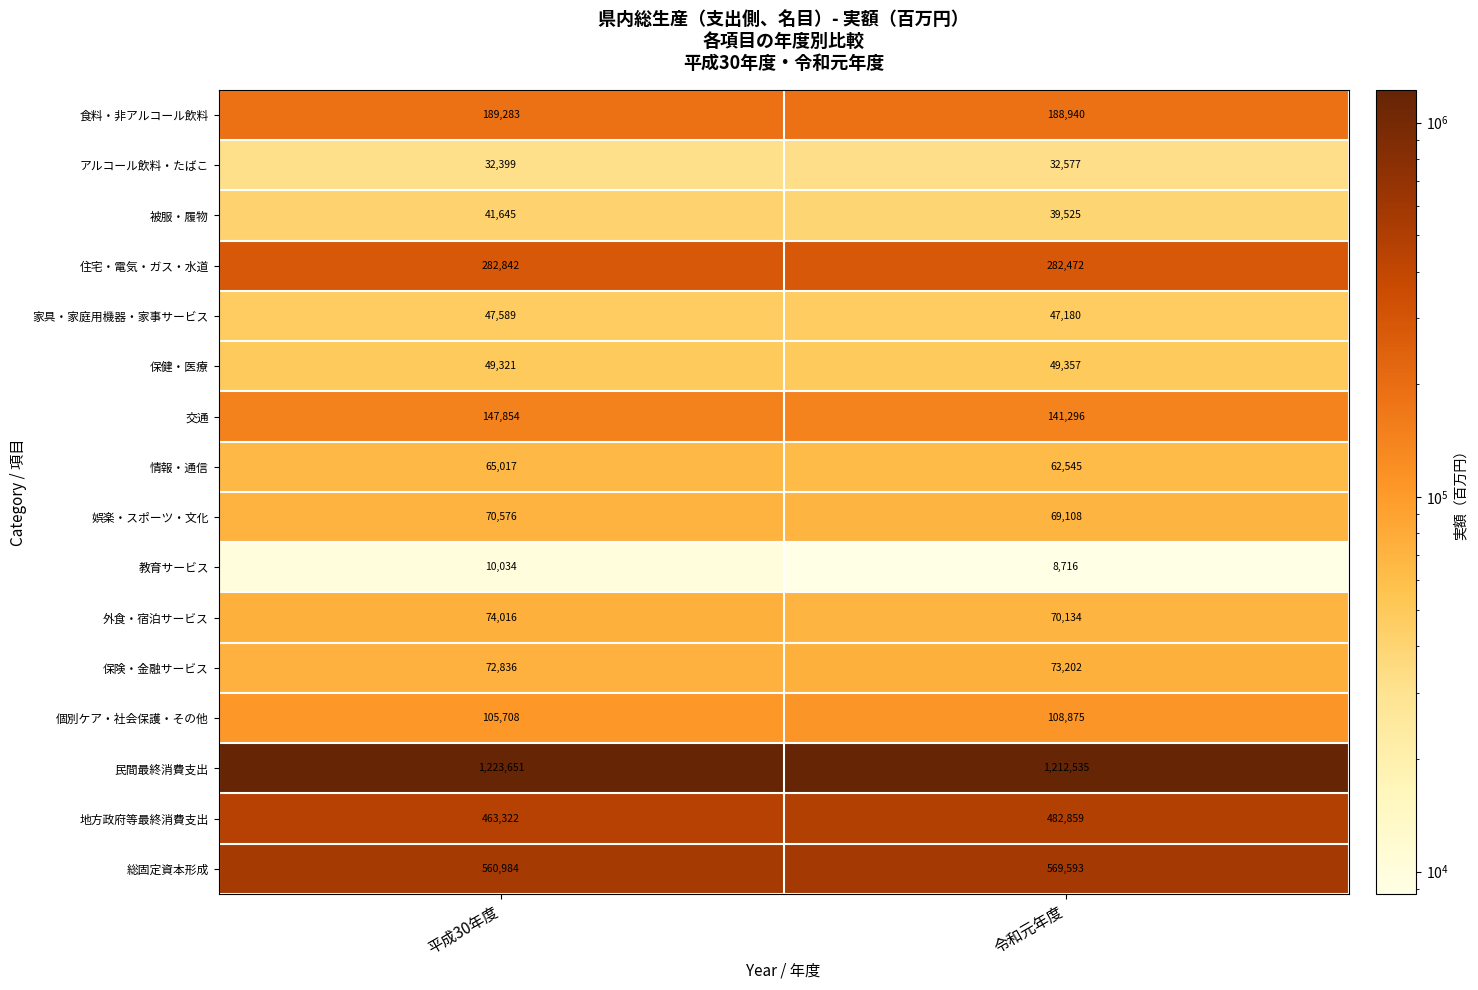

Is it true that アルコール飲料・たばこ equals 8046 at 平成30年度?

False